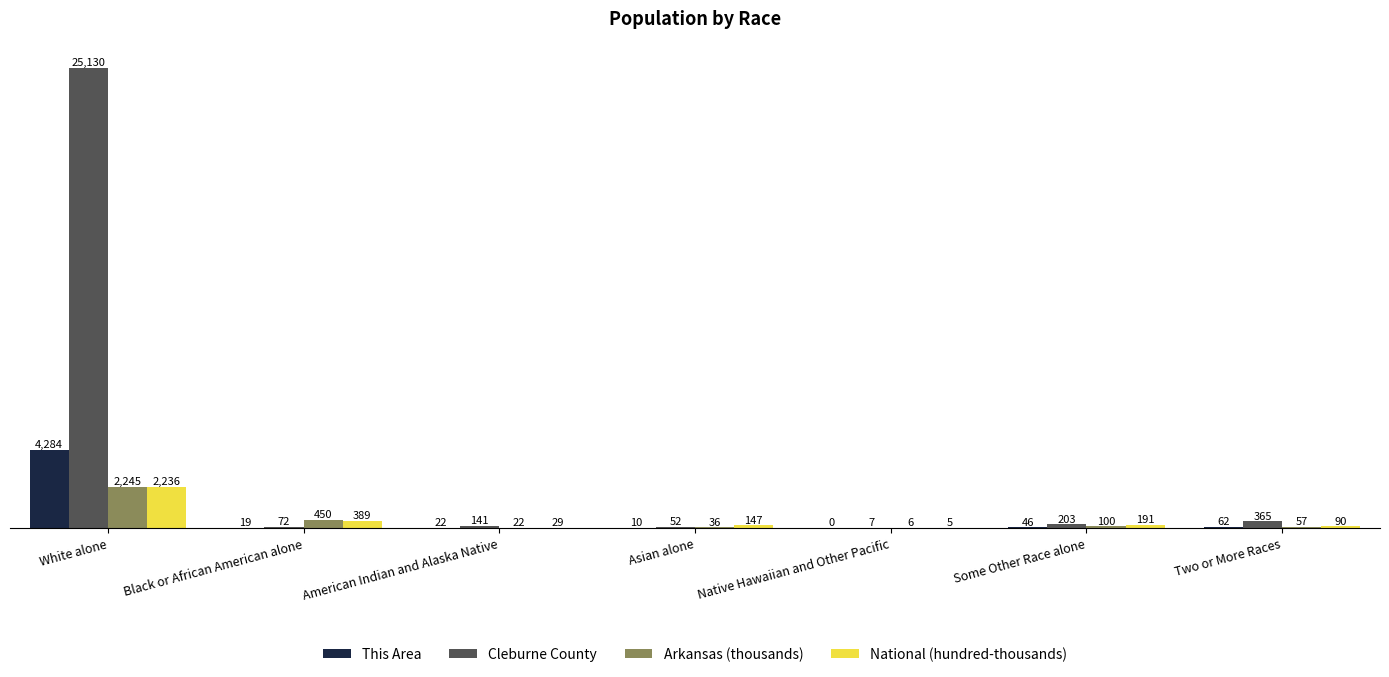

Is the value of Cleburne County at Black or African American alone greater than the value of Arkansas (thousands) at Black or African American alone?

No